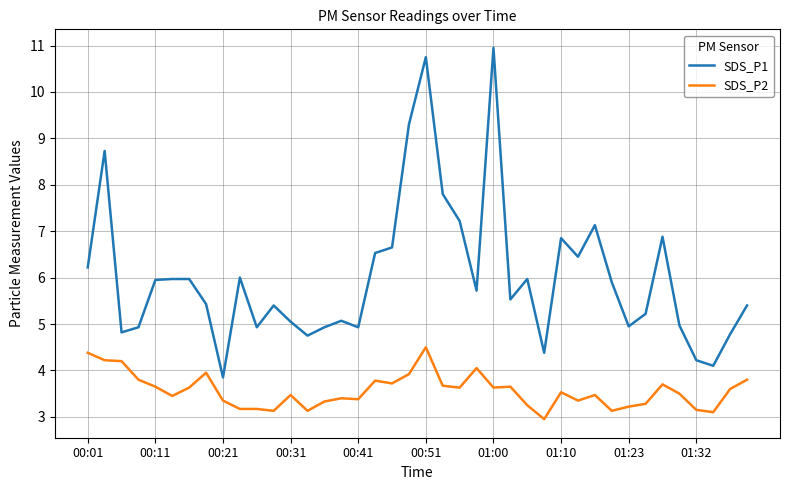

List the series in order of their peak value, highest first.

SDS_P1, SDS_P2